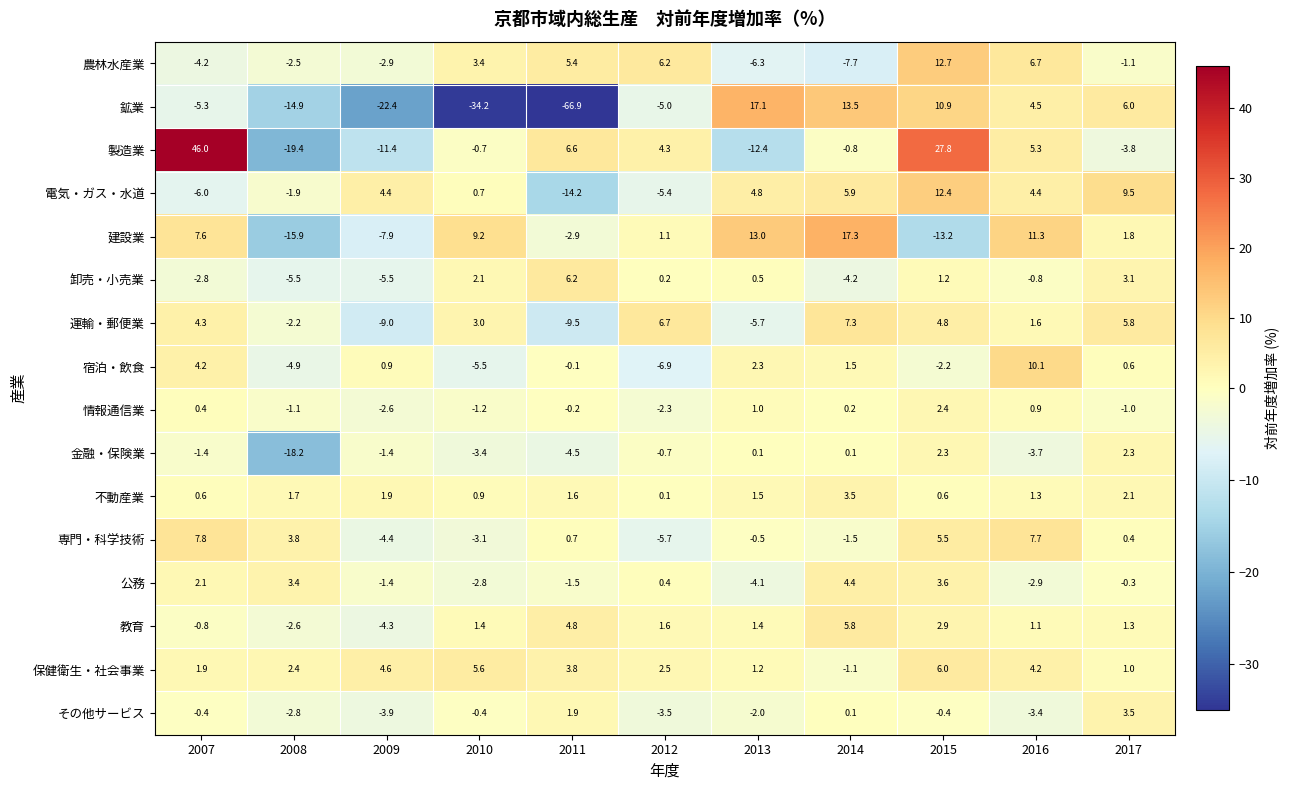

The value of 公務 at 2009 is -2.5. True or false?

False